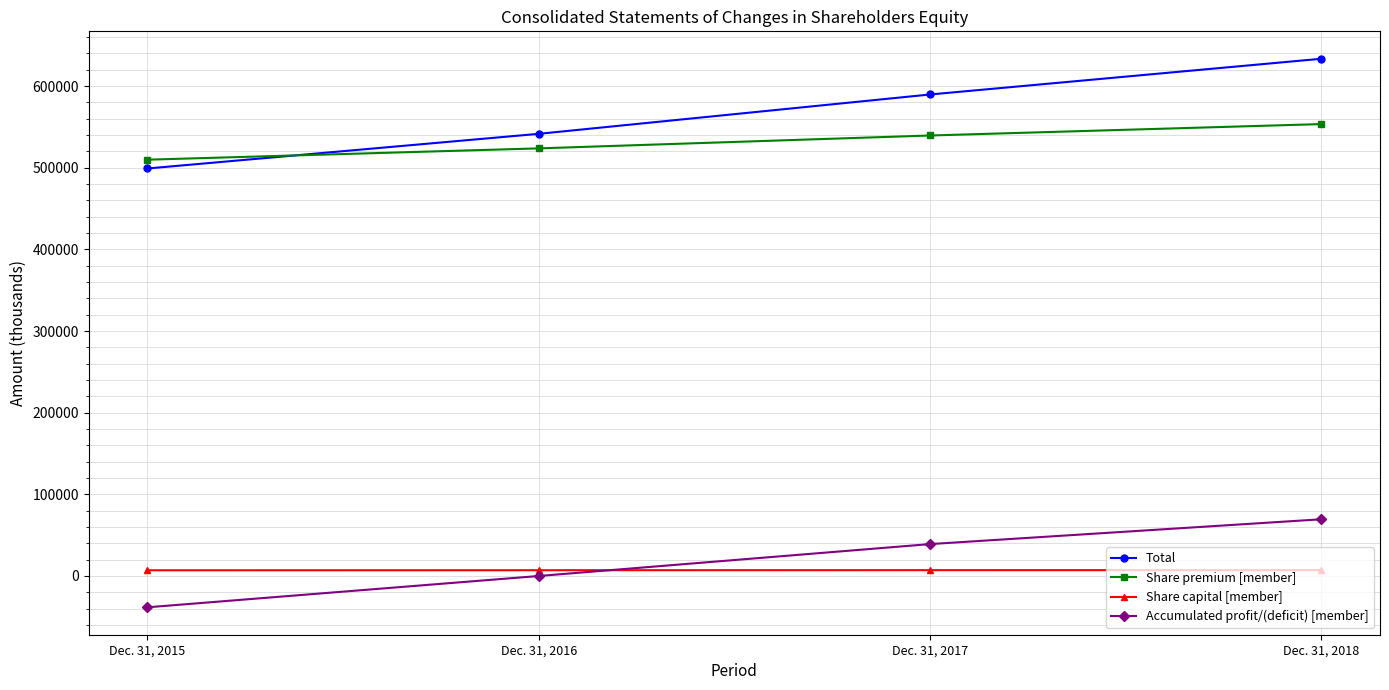

Count the Total values in the range 541486 to 633420.

3